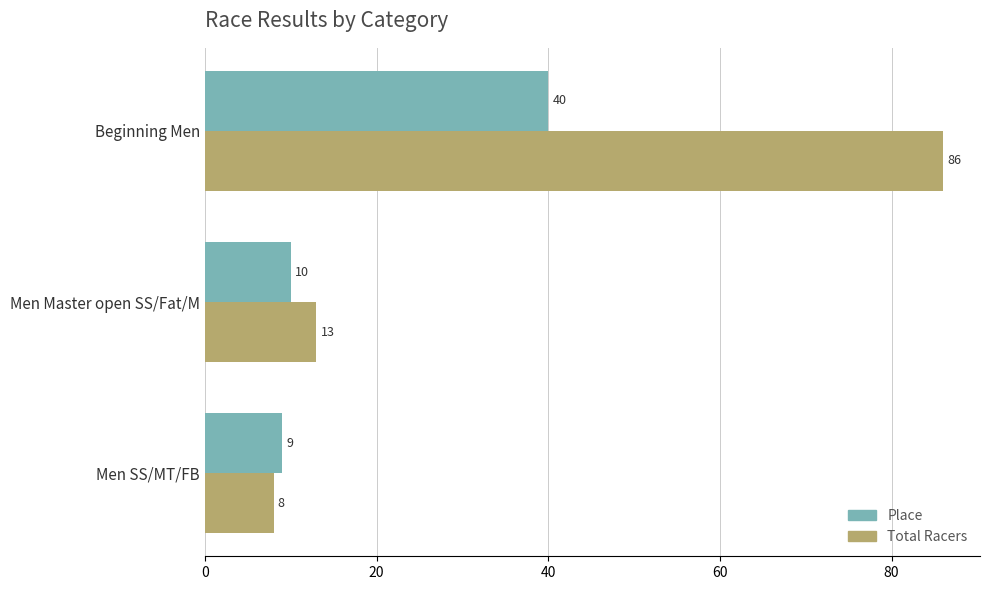

At how many categories does at least one series exceed 83?

1